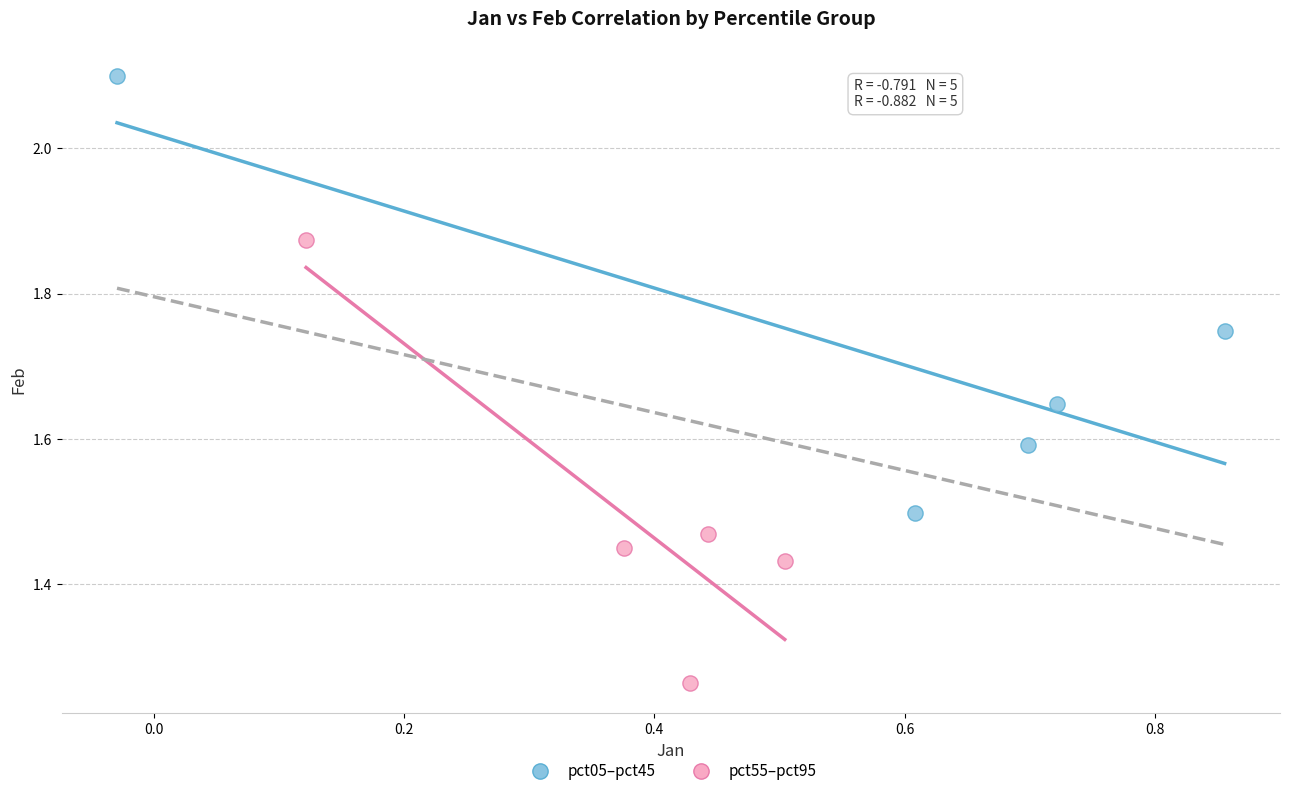

Which series reaches the maximum Y coordinate?

pct05–pct45